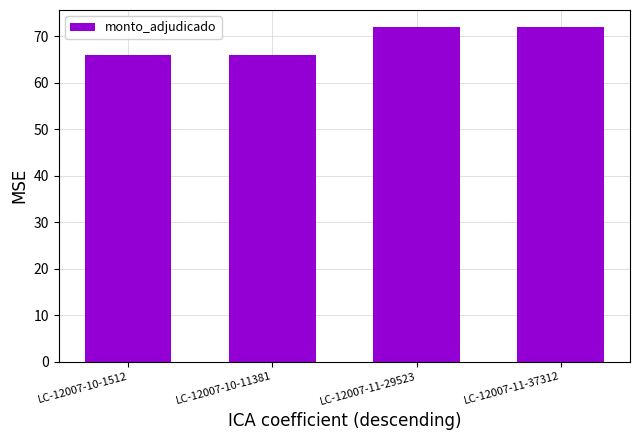

What is the average value?

69